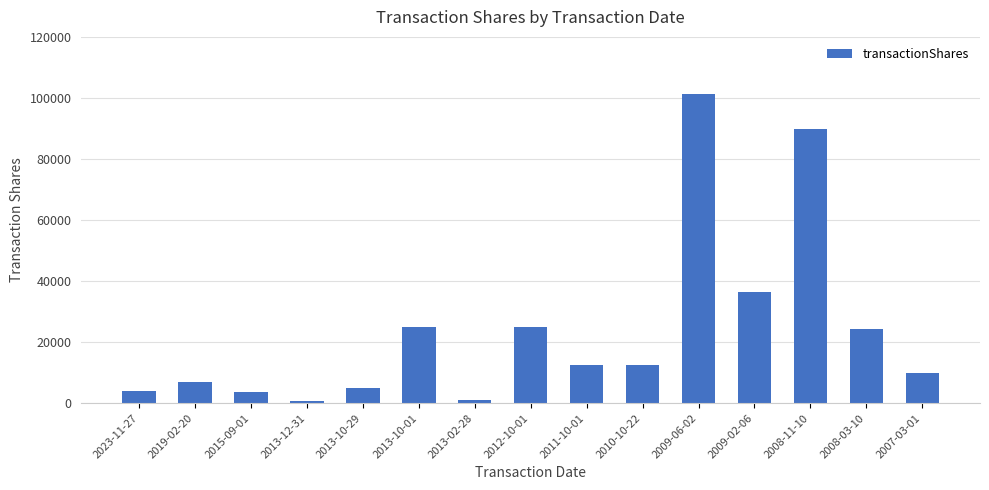

What is the label of the 2nd bar from the left?

2019-02-20